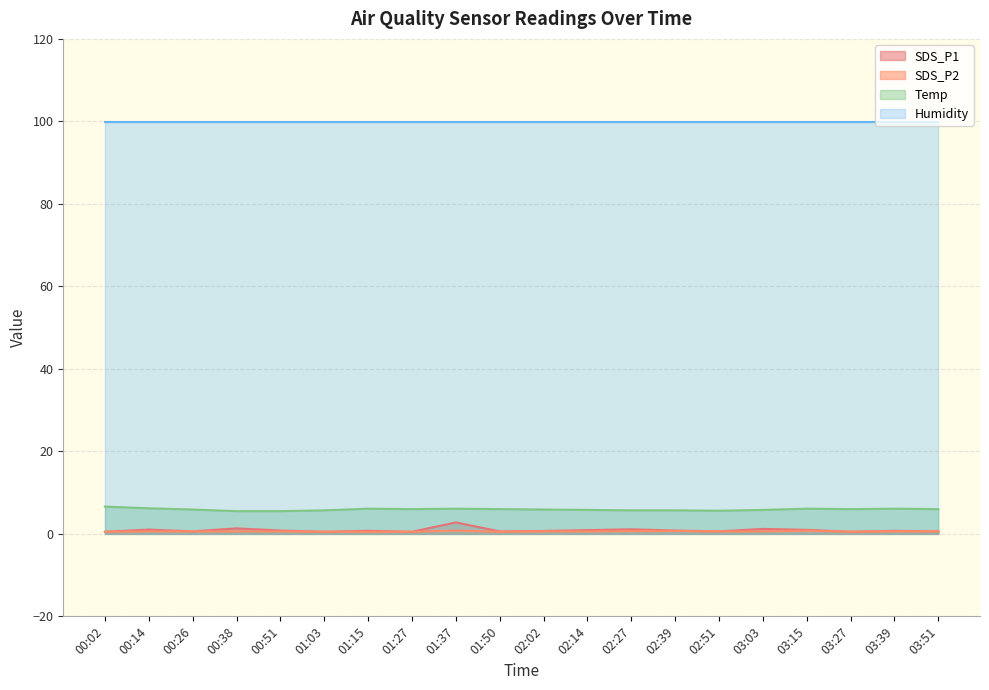

How many lines are shown in the chart?

4